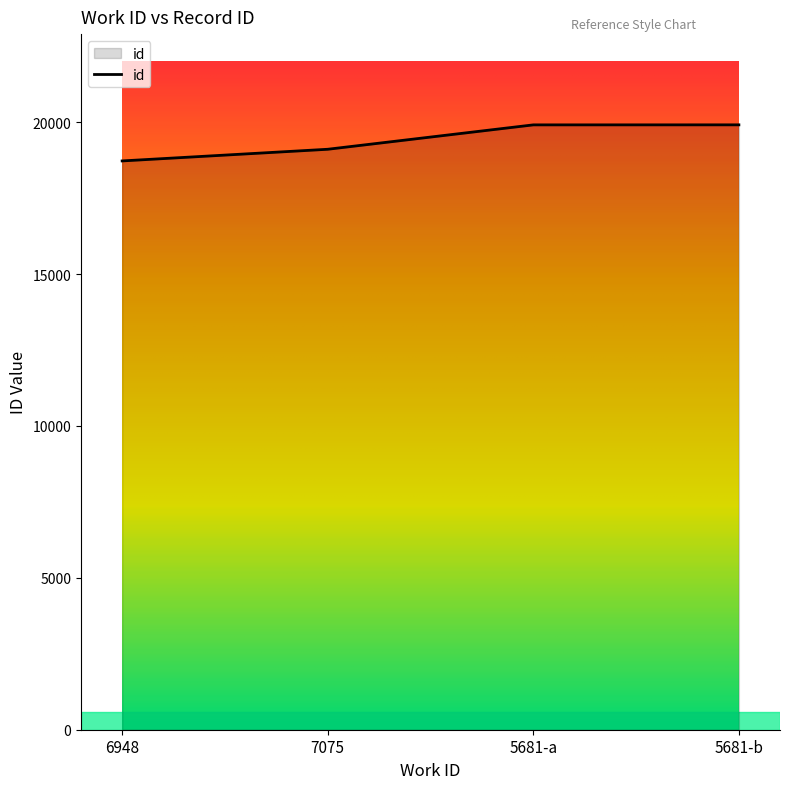

How many lines are shown in the chart?

1